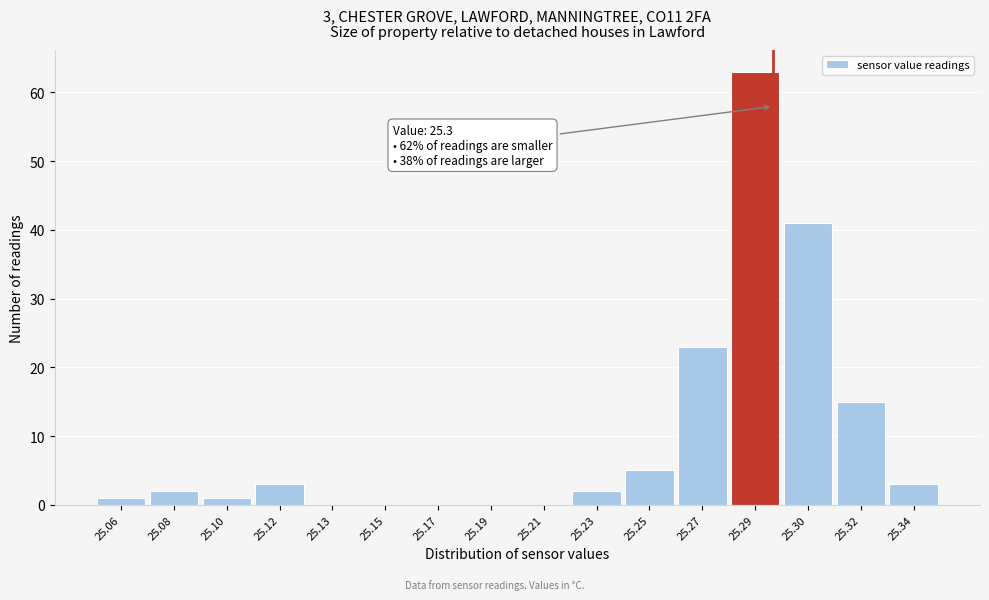

Reading left to right, transcribe all the data shown in this chart.

25.06=1	25.08=2	25.10=1	25.12=3	25.13=0	25.15=0	25.17=0	25.19=0	25.21=0	25.23=2	25.25=5	25.27=23	25.29=63	25.30=41	25.32=15	25.34=3